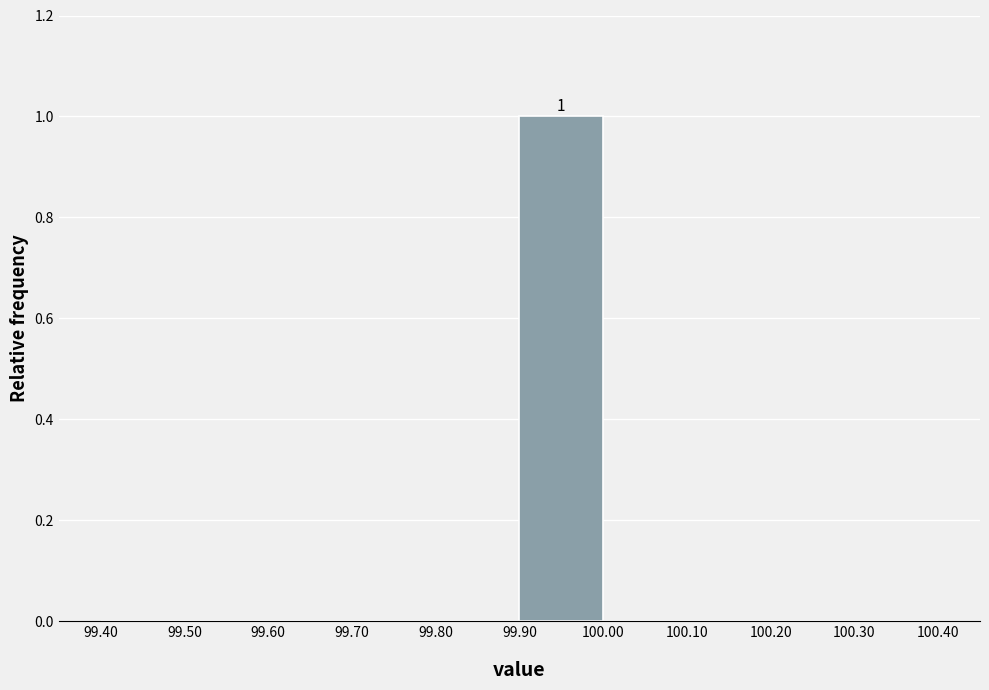

Over which range of the x-axis is the bar tallest?

99.90 to 100.00